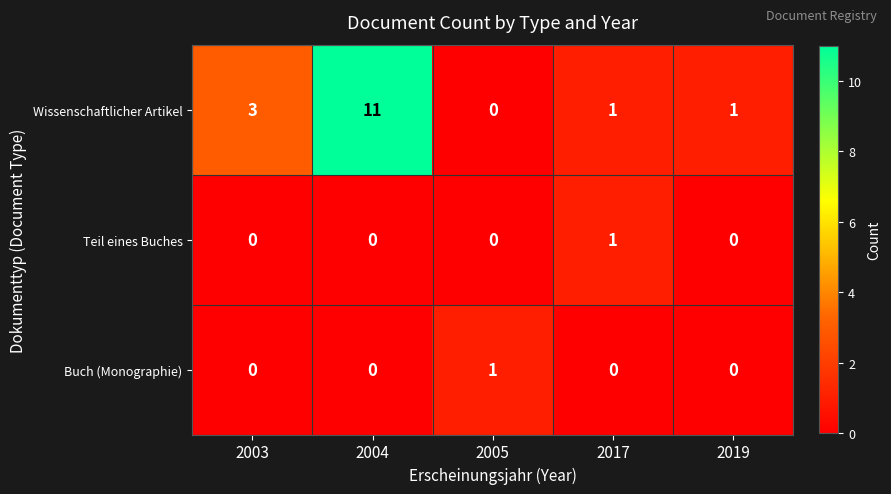

Which series has the largest range (max minus min)?

Wissenschaftlicher Artikel